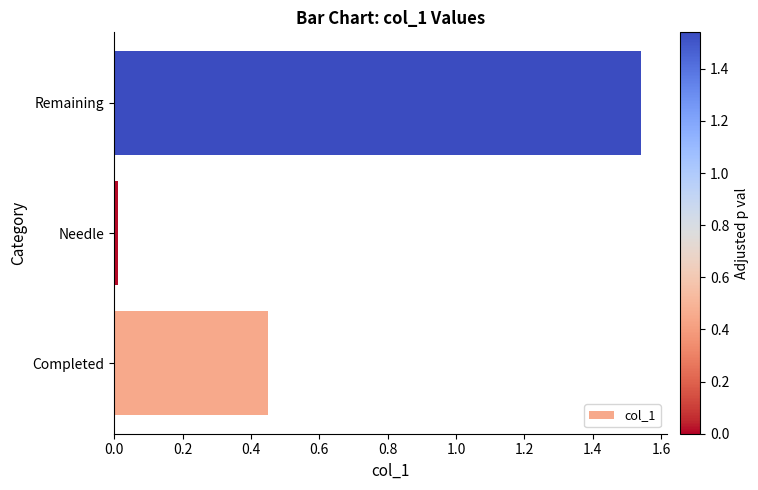

Count the number of data series in this chart.

1